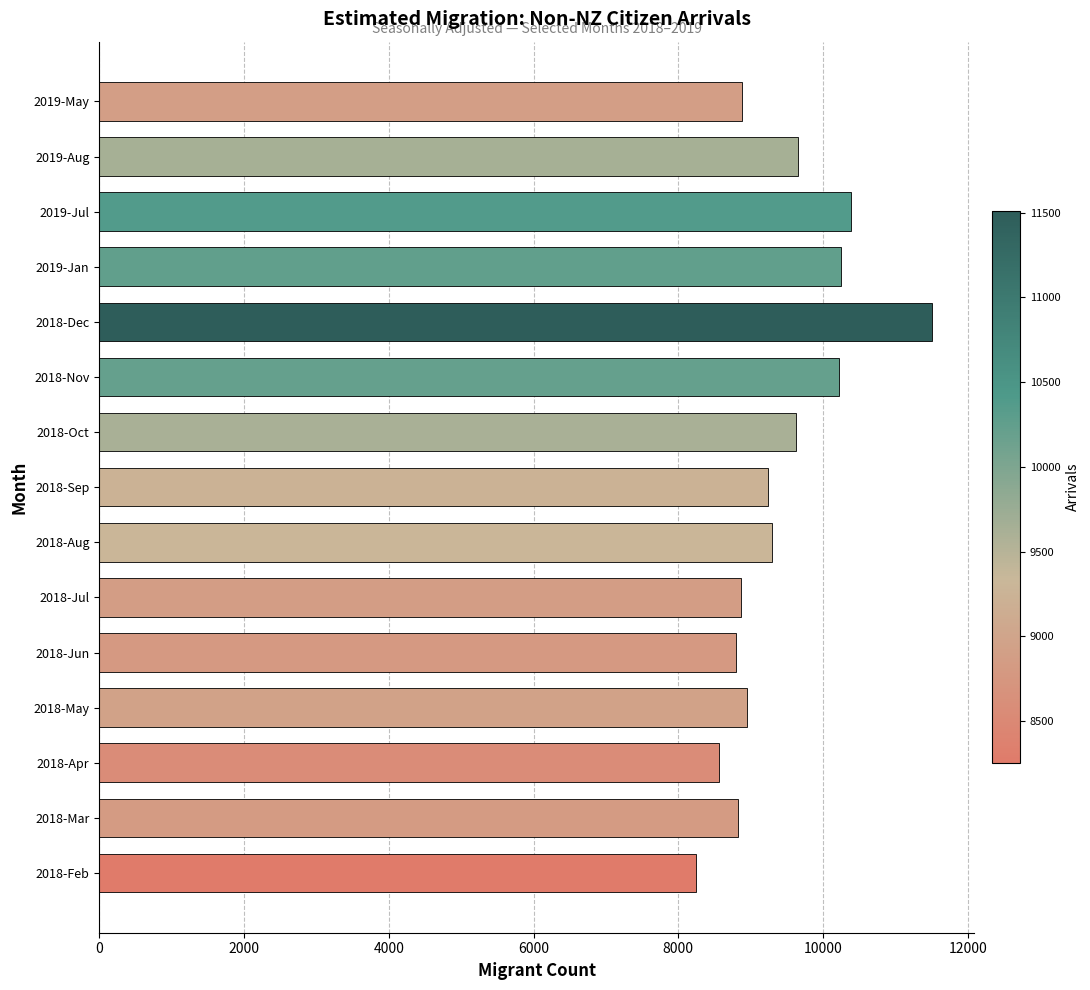

What is the sum of all values?

141280